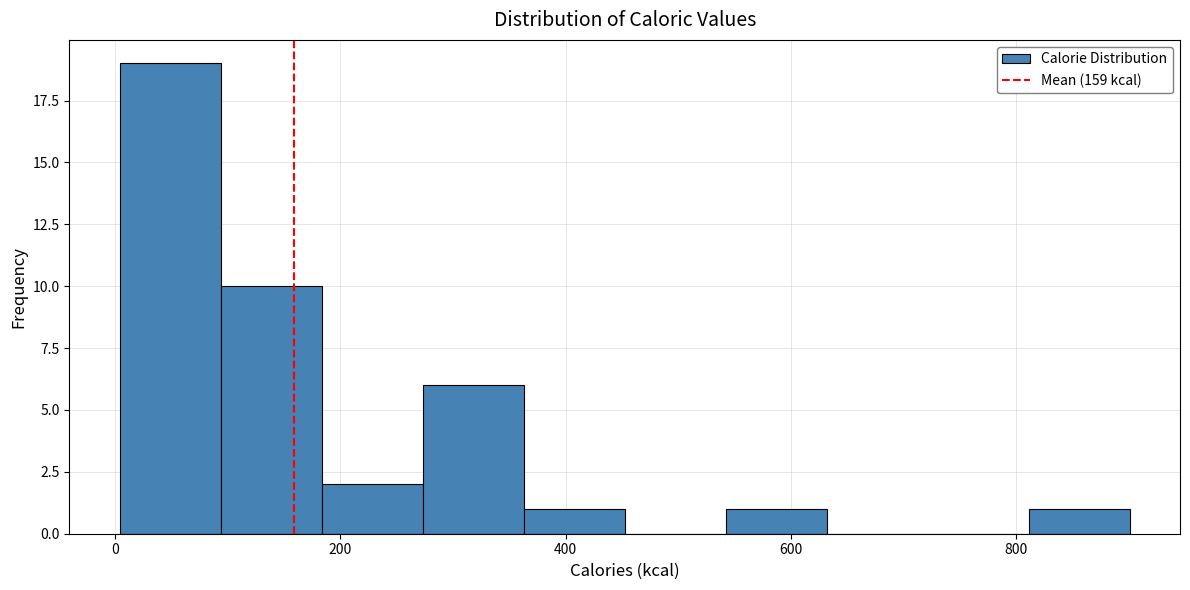

Reading left to right, transcribe this chart: for each bar, give the range it covers on the x-axis and its height. Neither the bar edges nor the heights are printed on the chart, so give them approximately, as read against the axes.

0 to 100: 19
100 to 180: 10
180 to 280: 2
280 to 360: 6
360 to 460: 1
460 to 540: 0
540 to 640: 1
640 to 720: 0
720 to 820: 0
820 to 900: 1